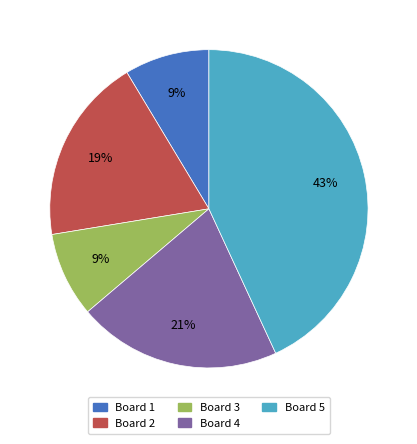

Does Board 2 account for over 50% of the chart?

No